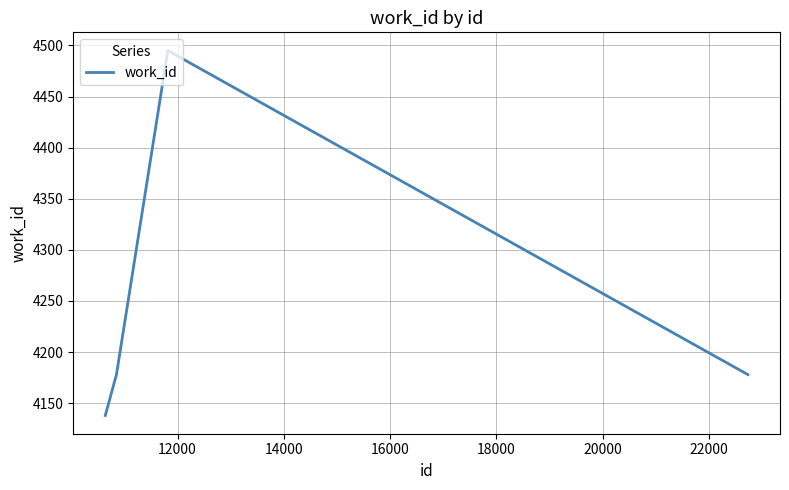

What is the difference between the maximum and second lowest values?

317